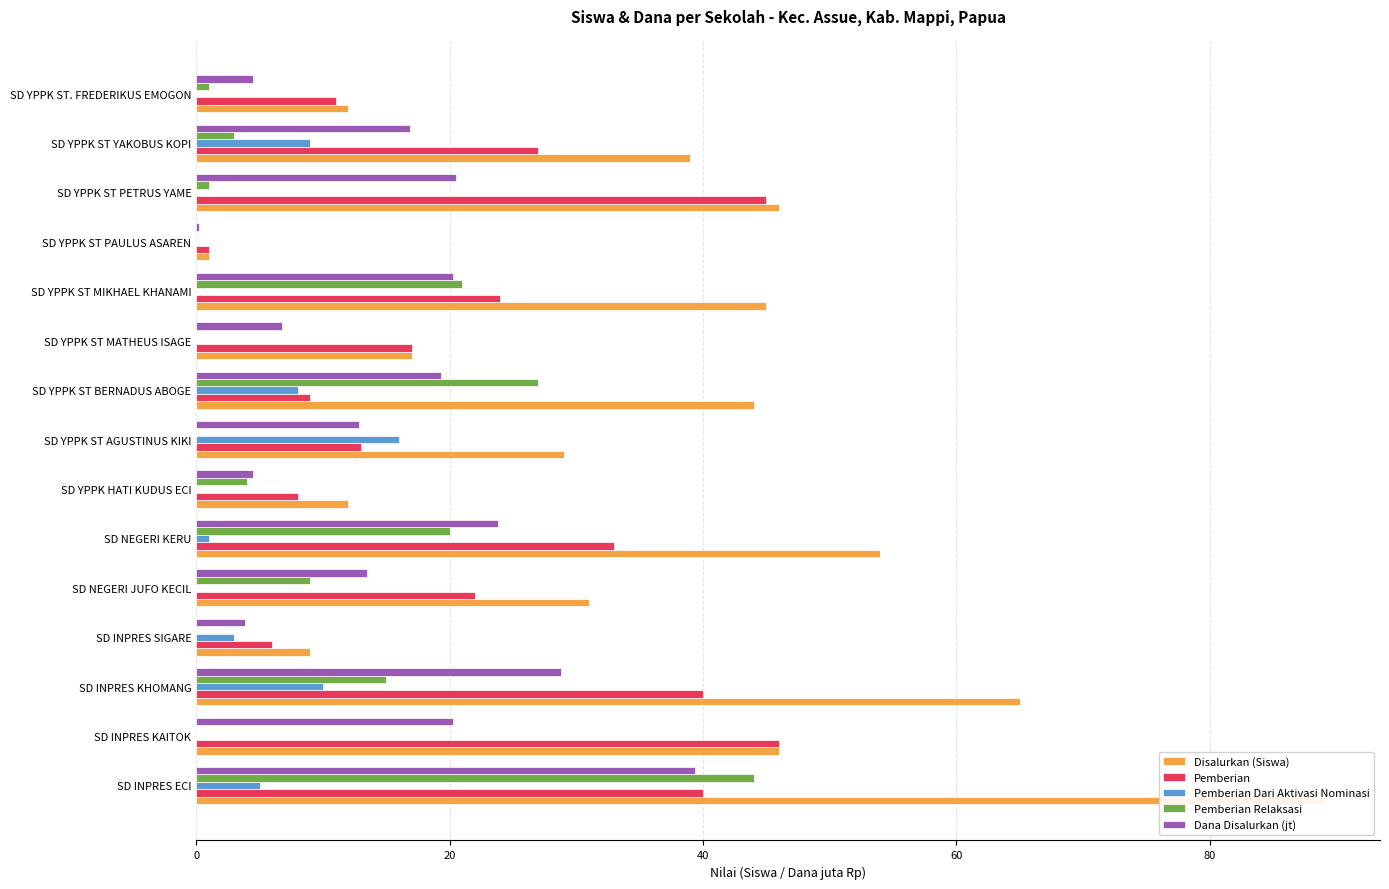

What is the difference between the maximum and minimum values in the Pemberian Relaksasi series?

44.0